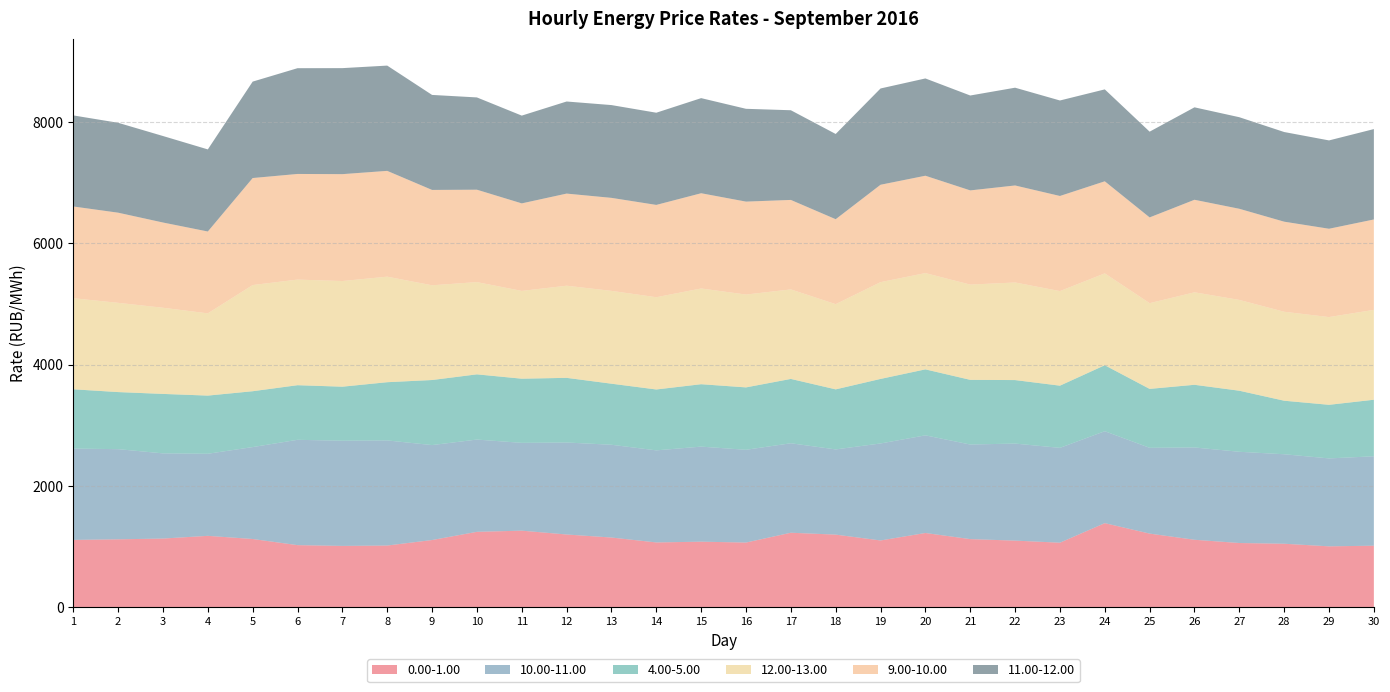

Reading left to right, what are all the values shown in this chart?

0.00-1.00: 1=1110.1	2=1119.8	3=1132.4	4=1177.2	5=1125.1	6=1023.9	7=1011.2	8=1017.2	9=1108.0	10=1243.2	11=1262.6	12=1199.3	13=1149.3	14=1068.3	15=1080.8	16=1066.6	17=1228.3	18=1197.3	19=1101.0	20=1224.1	21=1123.2	22=1098.4	23=1064.1	24=1386.3	25=1214.2	26=1112.5	27=1058.9	28=1046.8	29=1004.0	30=1014.8
10.00-11.00: 1=1505.6	2=1486.3	3=1404.3	4=1353.1	5=1515.4	6=1736.3	7=1733.9	8=1732.9	9=1565.3	10=1521.0	11=1447.6	12=1516.5	13=1529.4	14=1518.0	15=1567.0	16=1529.1	17=1475.0	18=1404.6	19=1598.9	20=1609.7	21=1559.5	22=1599.7	23=1563.3	24=1515.6	25=1414.2	26=1521.5	27=1503.8	28=1475.4	29=1449.7	30=1474.0
4.00-5.00: 1=977.3	2=940.9	3=980.1	4=958.8	5=920.7	6=900.2	7=890.7	8=959.7	9=1072.5	10=1075.1	11=1057.6	12=1065.8	13=1006.5	14=1003.6	15=1028.9	16=1028.5	17=1060.5	18=990.0	19=1064.1	20=1087.5	21=1066.0	22=1046.8	23=1025.3	24=1087.8	25=971.1	26=1033.2	27=1006.7	28=882.4	29=883.5	30=932.1
12.00-13.00: 1=1501.3	2=1471.2	3=1420.2	4=1355.6	5=1750.2	6=1740.9	7=1741.8	8=1739.6	9=1561.5	10=1520.7	11=1447.0	12=1518.7	13=1530.0	14=1520.7	15=1578.1	16=1530.4	17=1475.6	18=1404.6	19=1595.1	20=1587.2	21=1570.1	22=1608.7	23=1558.9	24=1514.3	25=1413.2	26=1524.5	27=1496.7	28=1466.4	29=1446.2	30=1481.4
9.00-10.00: 1=1512.3	2=1486.1	3=1405.2	4=1349.3	5=1764.1	6=1741.4	7=1762.0	8=1744.2	9=1572.1	10=1523.1	11=1442.9	12=1518.8	13=1533.3	14=1521.7	15=1570.0	16=1532.2	17=1475.0	18=1400.4	19=1605.7	20=1604.9	21=1552.9	22=1599.3	23=1568.1	24=1517.6	25=1413.8	26=1525.4	27=1502.5	28=1484.9	29=1456.0	30=1490.3
11.00-12.00: 1=1501.2	2=1481.9	3=1425.9	4=1353.4	5=1589.4	6=1743.3	7=1747.5	8=1735.4	9=1566.1	10=1521.2	11=1446.8	12=1518.0	13=1529.5	14=1519.8	15=1567.8	16=1529.7	17=1478.4	18=1404.9	19=1587.0	20=1603.7	21=1564.2	22=1611.7	23=1574.0	24=1515.2	25=1413.3	26=1524.0	27=1509.3	28=1478.0	29=1456.1	30=1489.8